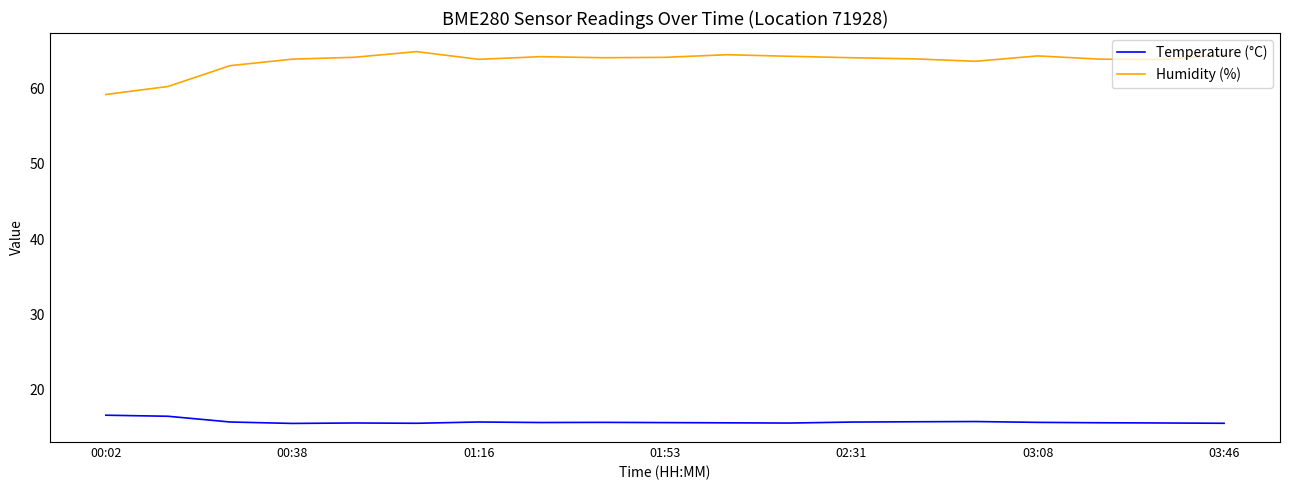

What is the difference between the maximum and minimum values in the Temperature (°C) series?

1.1